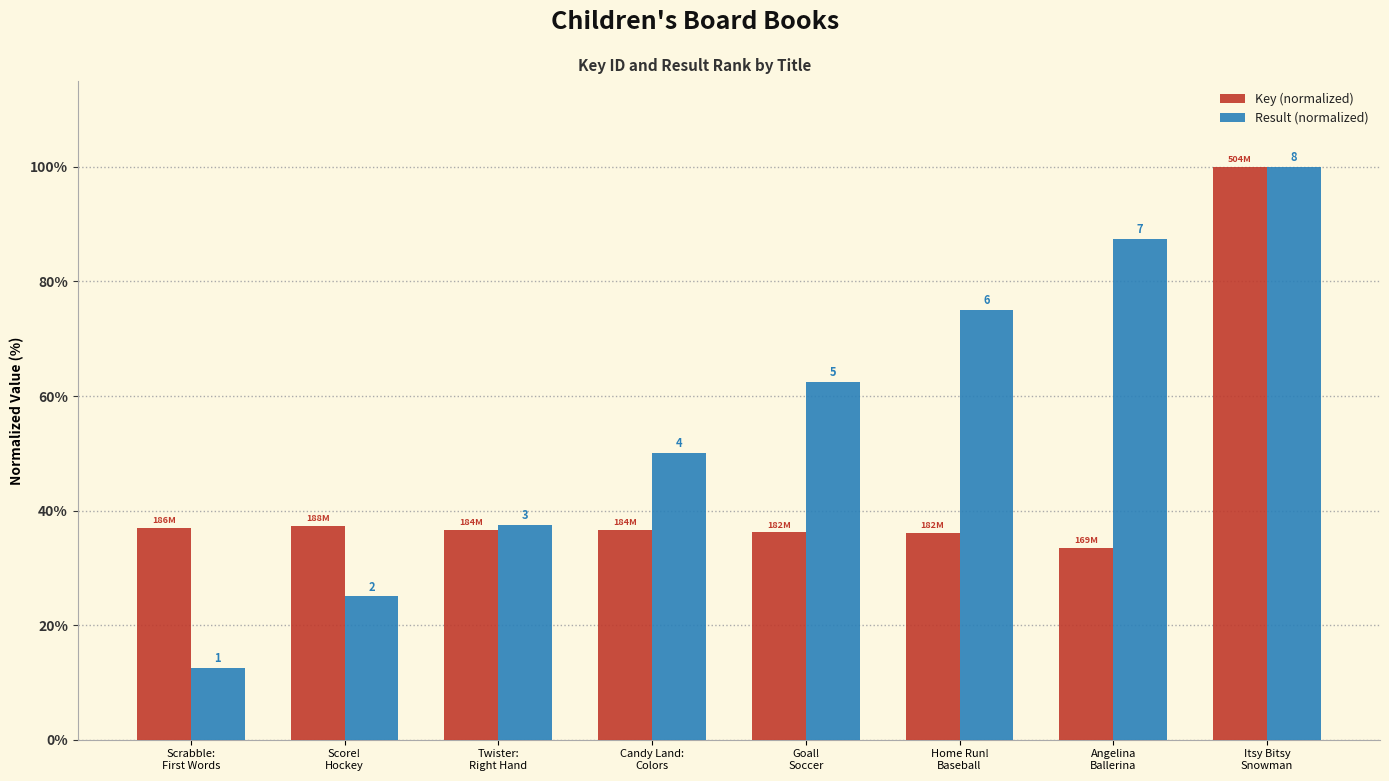

What is the maximum value for Result (normalized)?

100.0